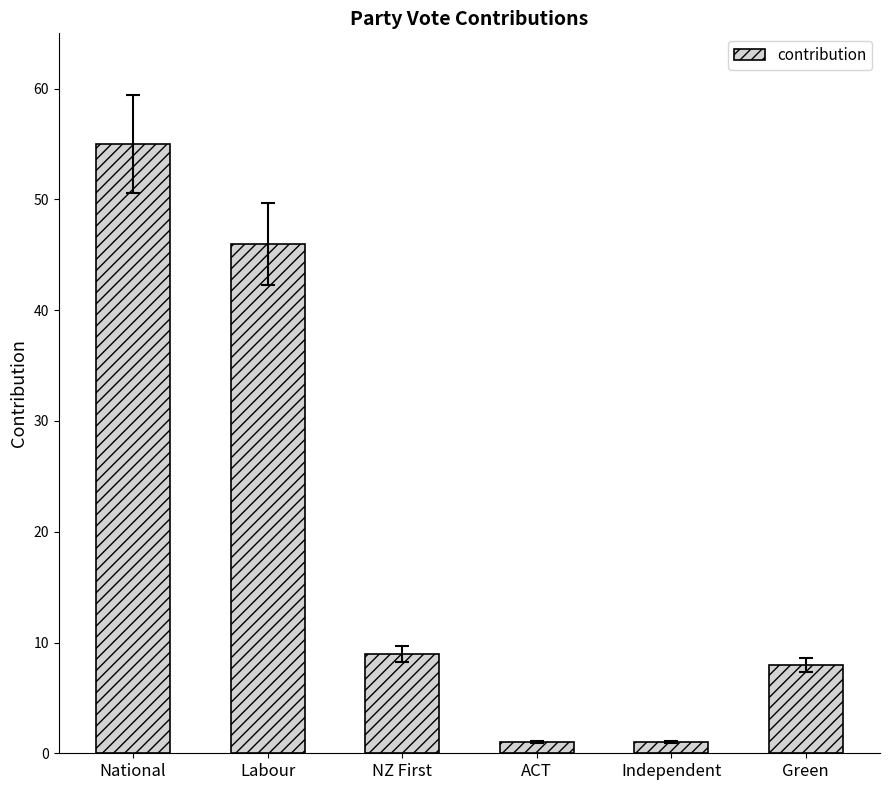

What value does the data have at Labour, to the nearest 10?

50